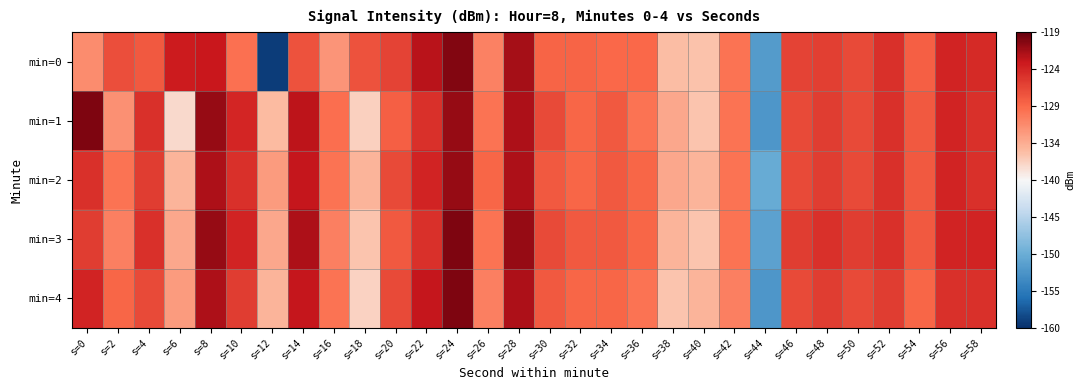

Between s=2 and s=44, which series saw the biggest shift?

min=0